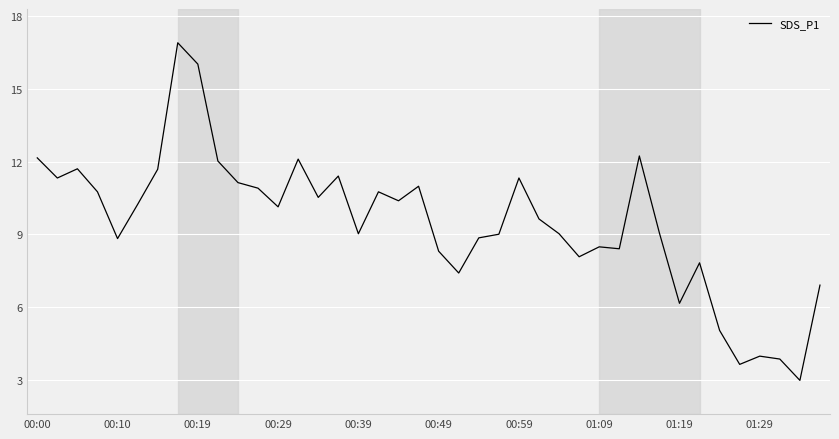

What is the difference between the maximum and minimum values?

13.9